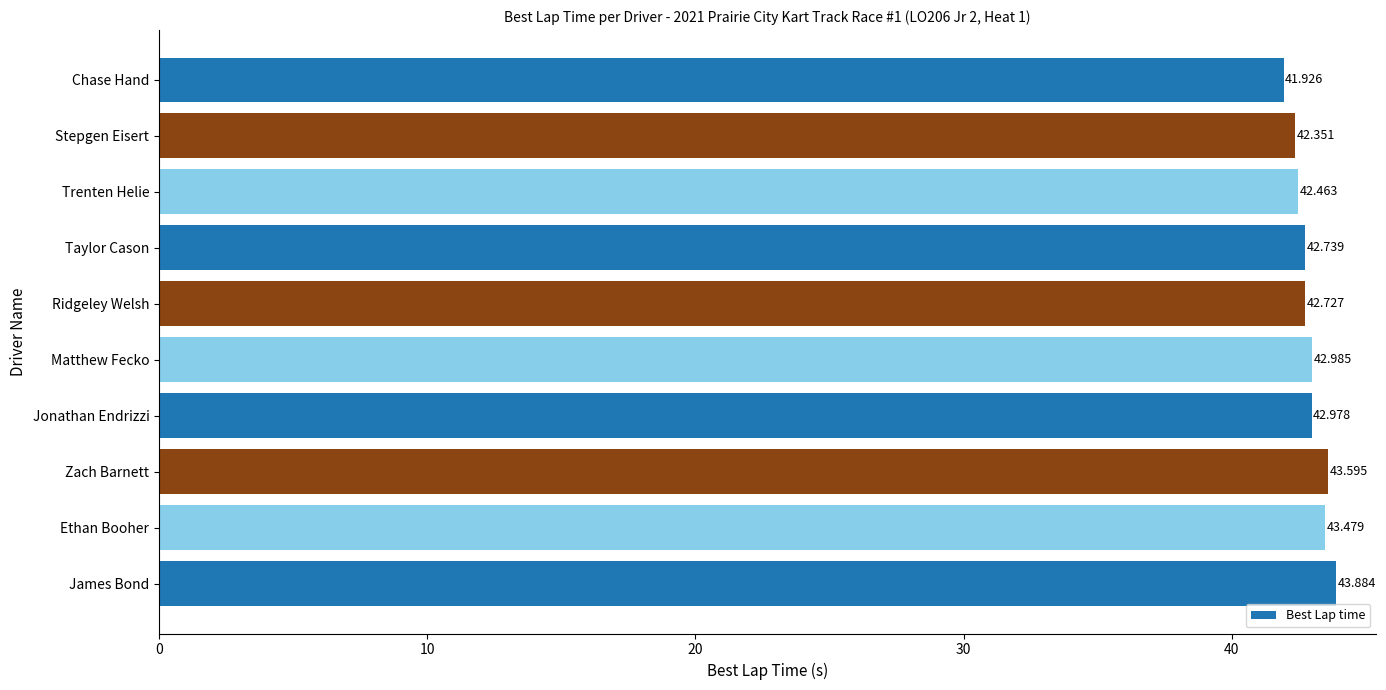

At which category does the chart reach its peak across all series?

James Bond